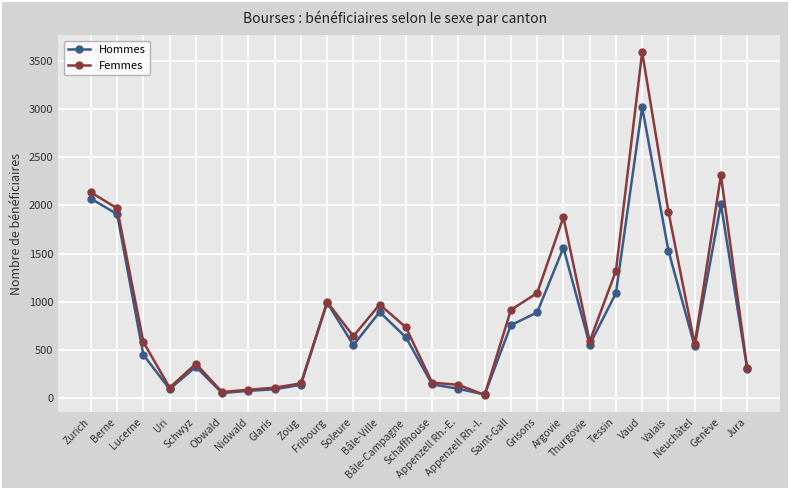

Rank the series by their average value, from highest to lowest.

Femmes, Hommes